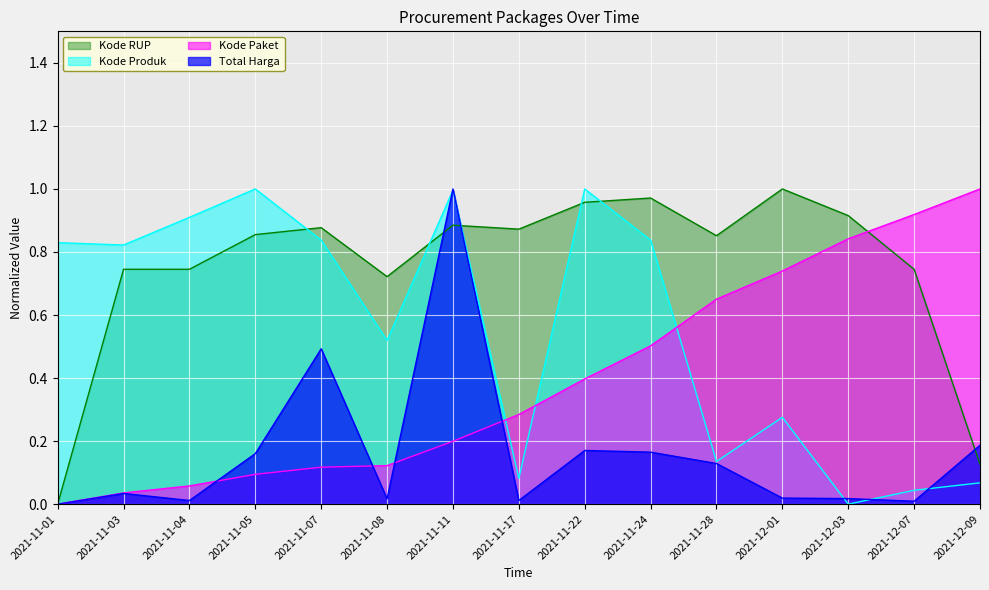

Reading left to right, extract all data points from this chart.

Total Harga: 2021-11-01=0.0	2021-11-03=0.0	2021-11-04=0.0	2021-11-05=0.2	2021-11-07=0.5	2021-11-08=0.0	2021-11-11=1.0	2021-11-17=0.0	2021-11-22=0.2	2021-11-24=0.2	2021-11-28=0.1	2021-12-01=0.0	2021-12-03=0.0	2021-12-07=0.0	2021-12-09=0.2
Kode Paket: 2021-11-01=0.0	2021-11-03=0.0	2021-11-04=0.1	2021-11-05=0.1	2021-11-07=0.1	2021-11-08=0.1	2021-11-11=0.2	2021-11-17=0.3	2021-11-22=0.4	2021-11-24=0.5	2021-11-28=0.7	2021-12-01=0.7	2021-12-03=0.8	2021-12-07=0.9	2021-12-09=1.0
Kode Produk: 2021-11-01=0.8	2021-11-03=0.8	2021-11-04=0.9	2021-11-05=1.0	2021-11-07=0.8	2021-11-08=0.5	2021-11-11=1.0	2021-11-17=0.1	2021-11-22=1.0	2021-11-24=0.8	2021-11-28=0.1	2021-12-01=0.3	2021-12-03=0.0	2021-12-07=0.0	2021-12-09=0.1
Kode RUP: 2021-11-01=0.0	2021-11-03=0.7	2021-11-04=0.7	2021-11-05=0.9	2021-11-07=0.9	2021-11-08=0.7	2021-11-11=0.9	2021-11-17=0.9	2021-11-22=1.0	2021-11-24=1.0	2021-11-28=0.9	2021-12-01=1.0	2021-12-03=0.9	2021-12-07=0.7	2021-12-09=0.1